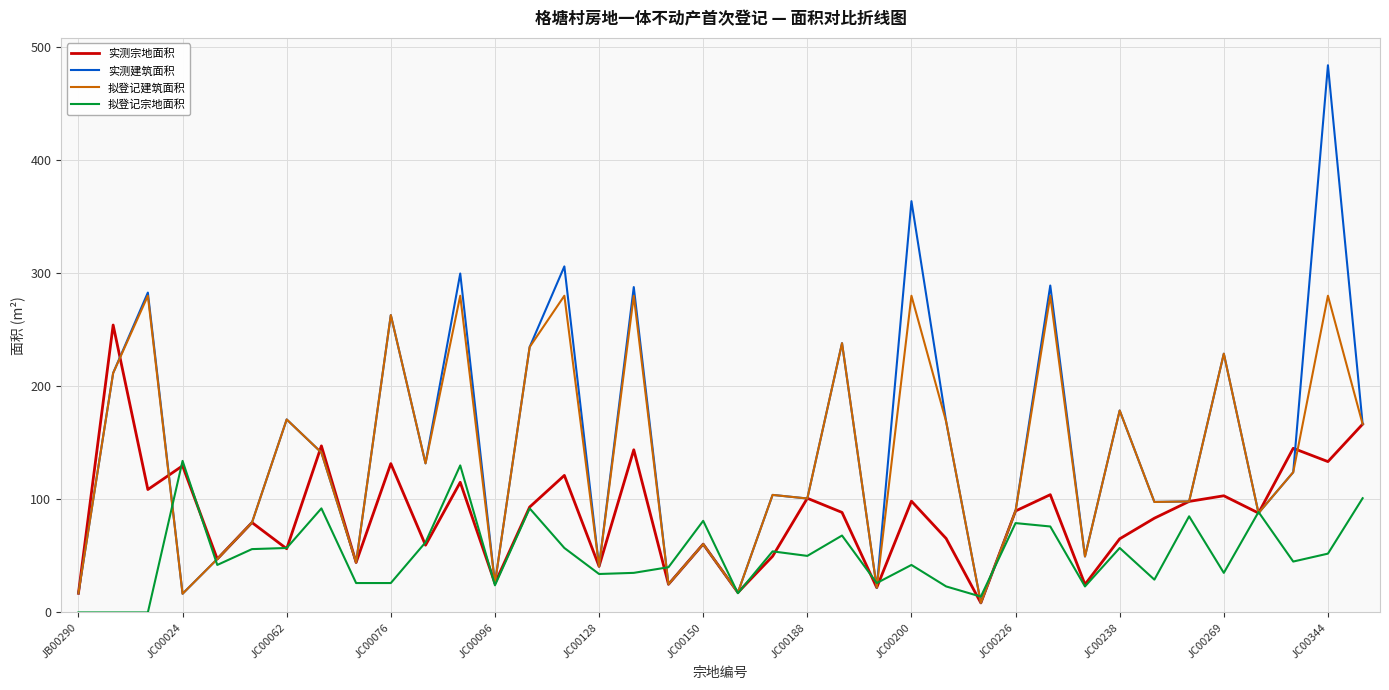

How many values in the 拟登记建筑面积 series are below 123?

19